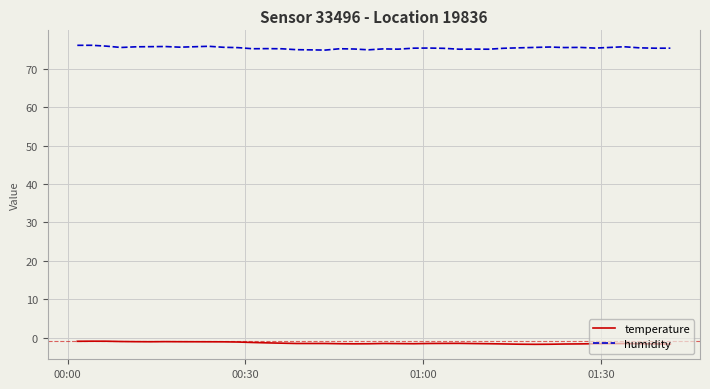

Which series has the largest range (max minus min)?

humidity